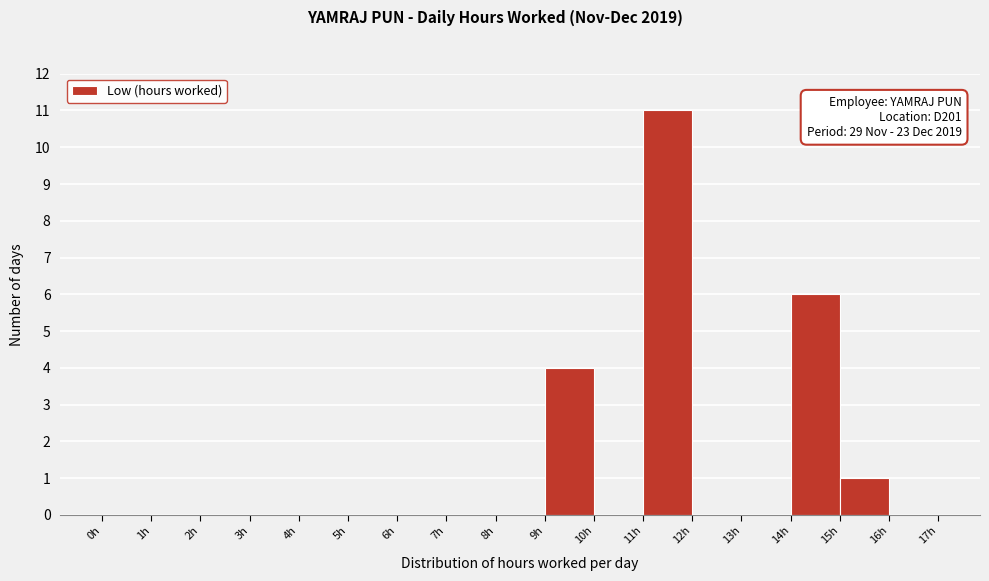

Which range on the x-axis has the tallest bar?

11 to 12